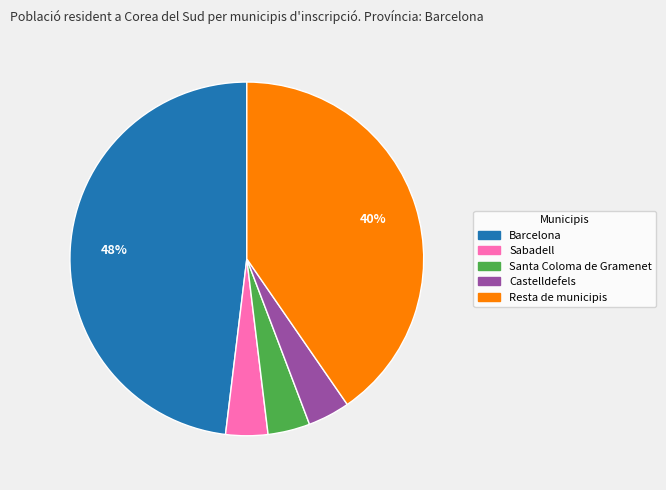

Does any single category account for the majority?

No